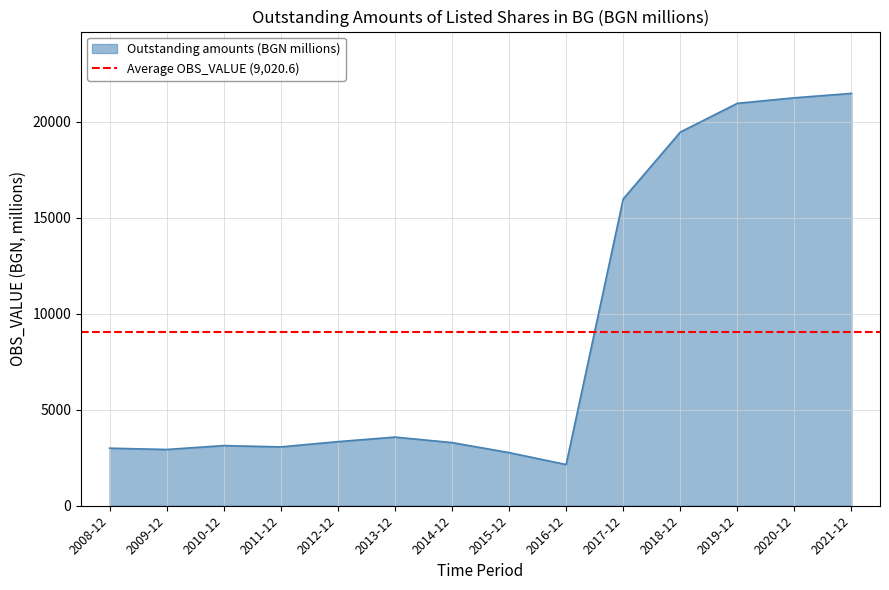

The value at 2011-12 is 1094.9. True or false?

False